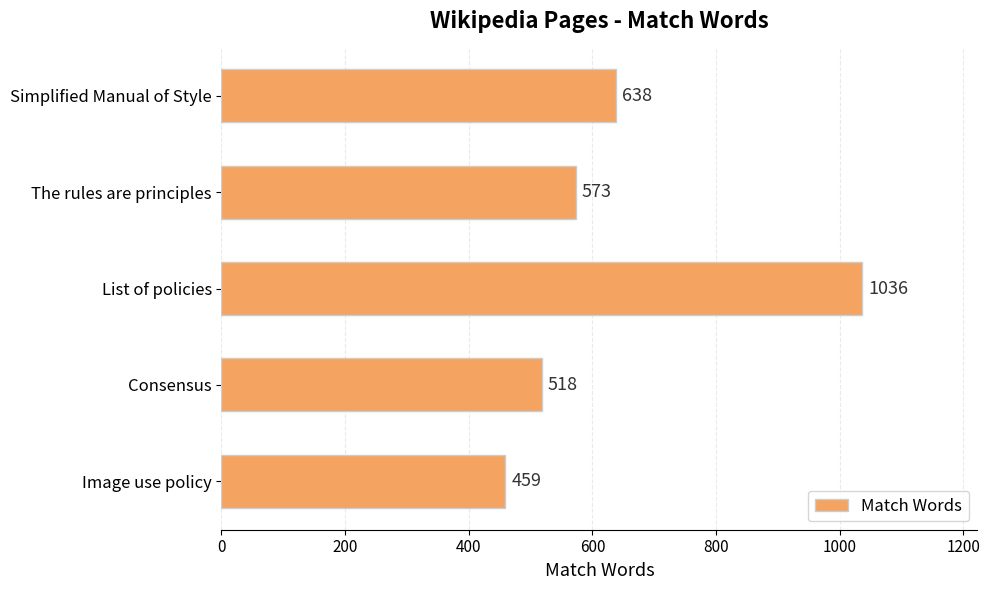

Reading top to bottom, transcribe all the data shown in this chart.

638	573	1036	518	459